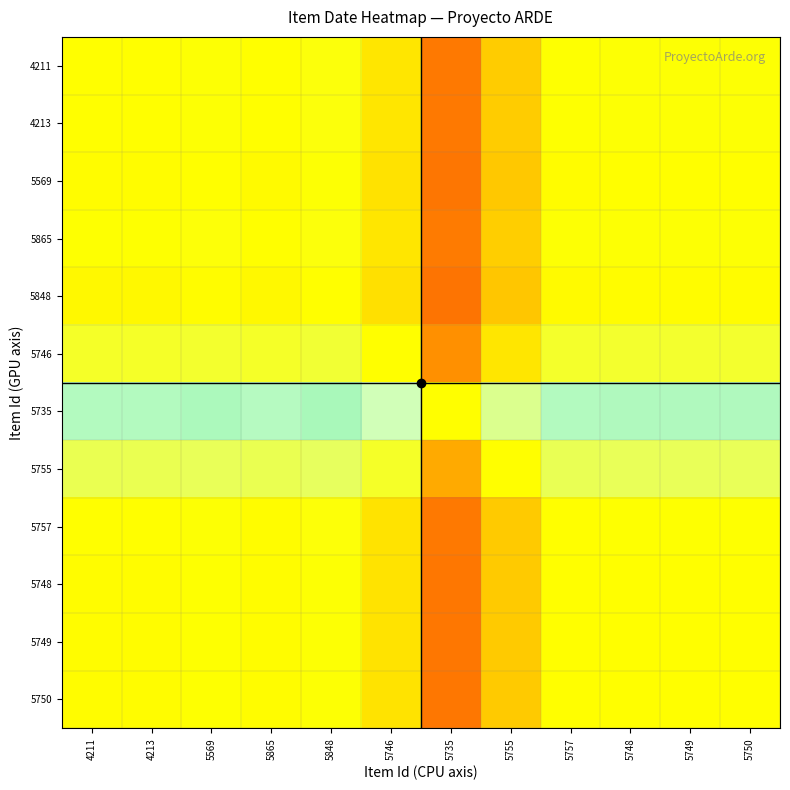

What is the maximum value shown in the chart?

0.8